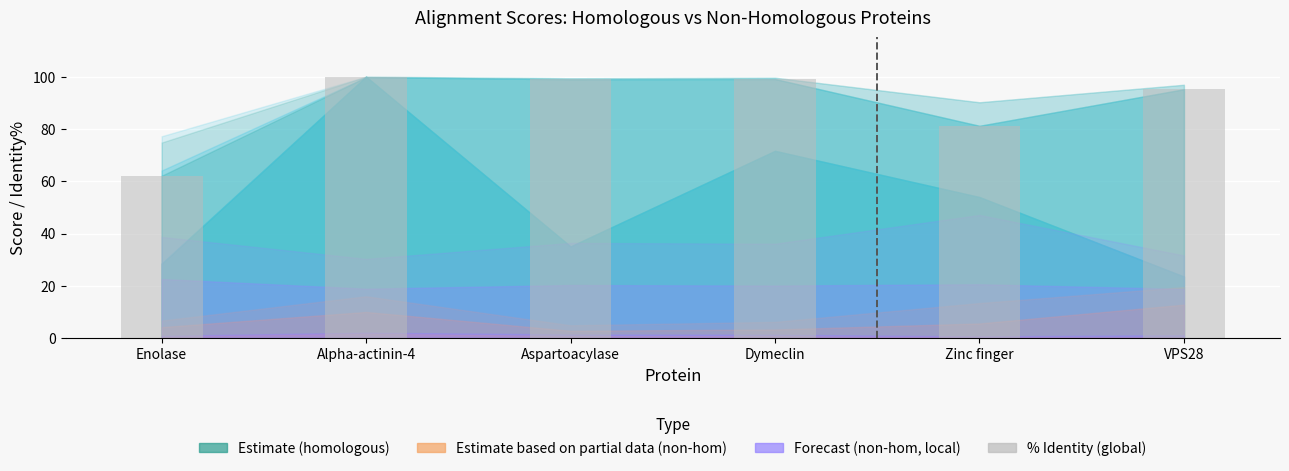

What is the difference between the second highest and minimum values?

37.0